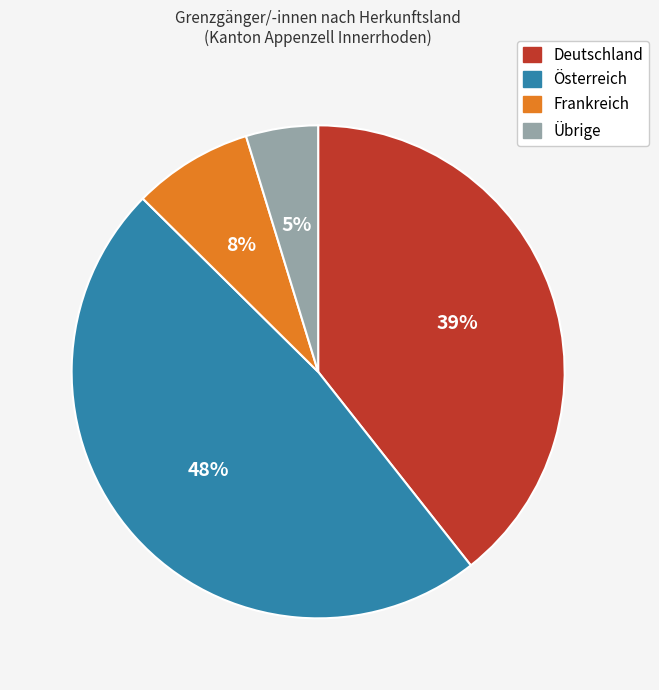

Is the sum of Österreich and Übrige greater than half?

Yes